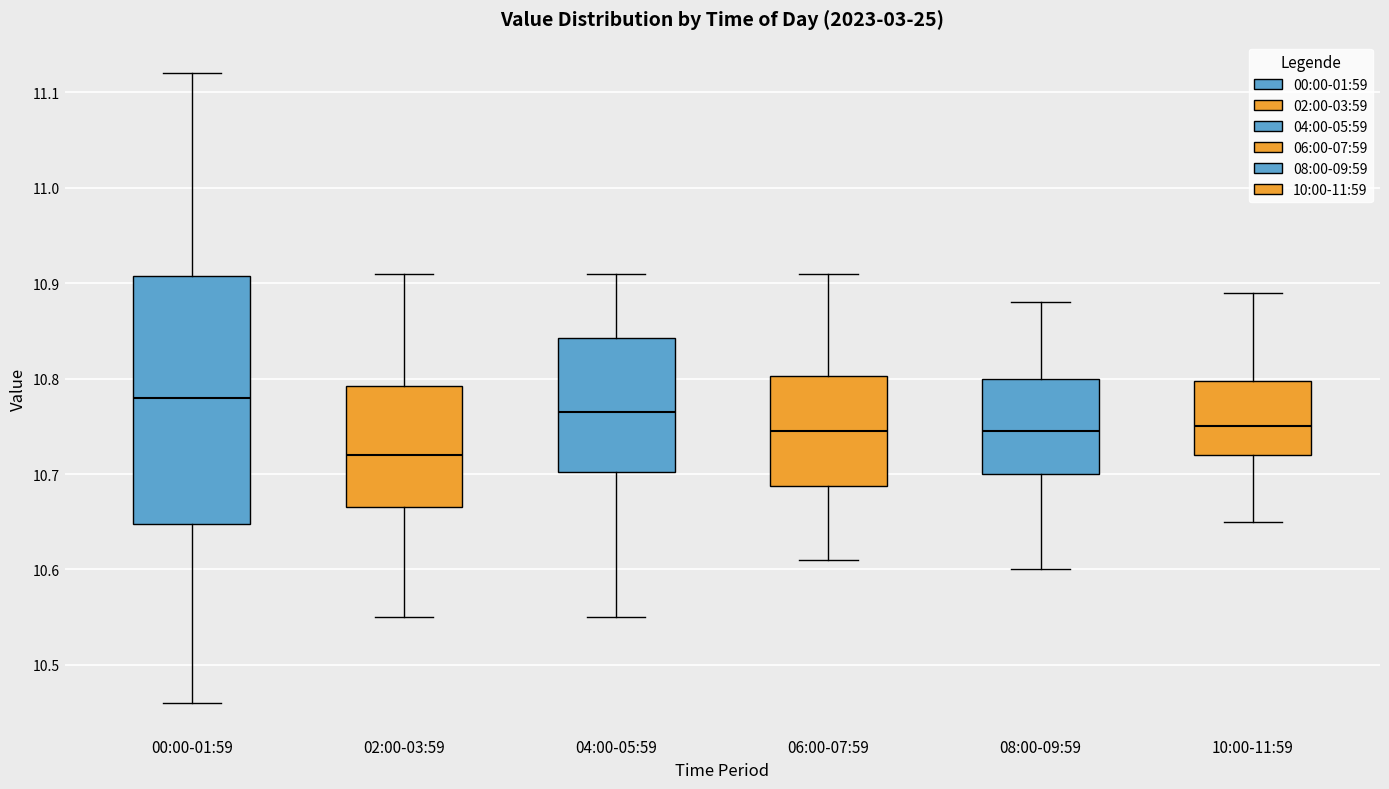

Where does the median line of the box for 02:00-03:59 sit on the y-axis? The values are not printed on the chart, so give them approximately, as read against the axis.

10.72